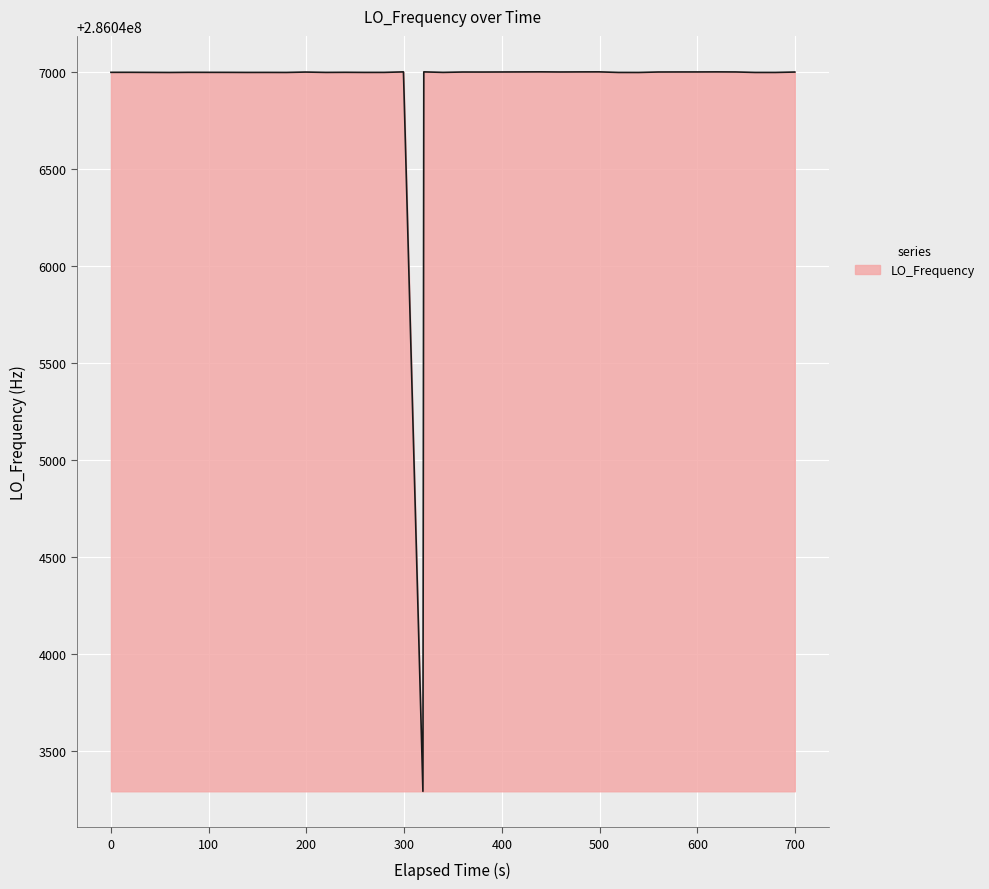

What is the smallest value displayed?

286043290.6